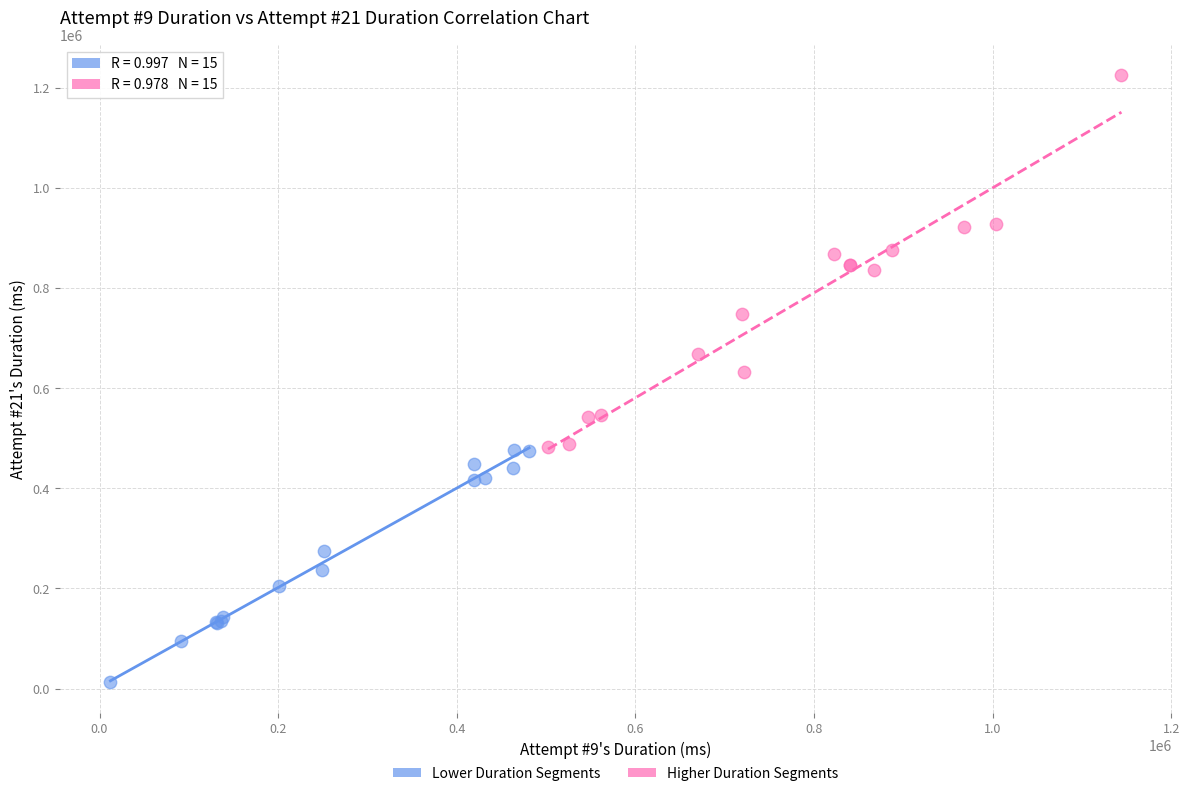

Which series reaches the maximum Y coordinate?

Higher Duration Segments